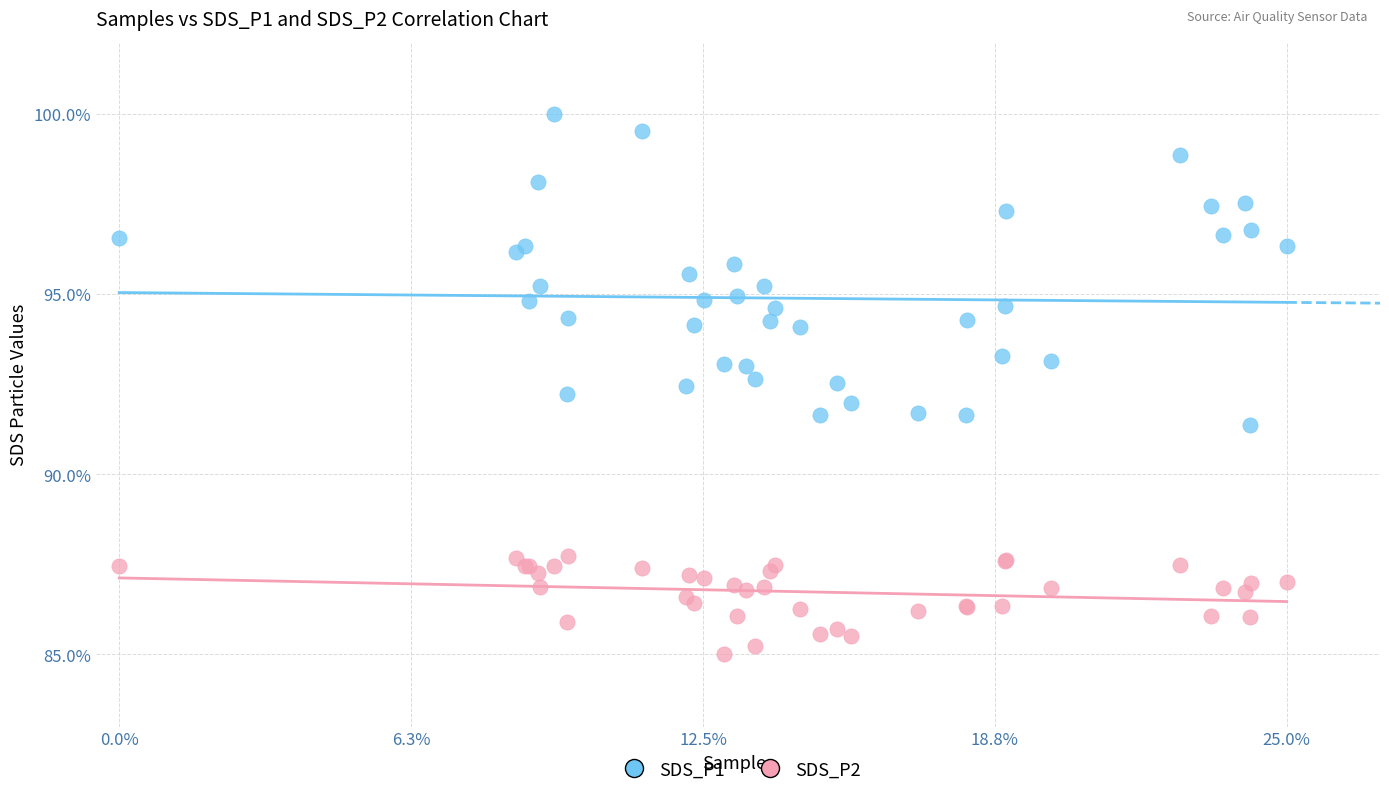

Which series has the widest spread of Y values?

SDS_P1